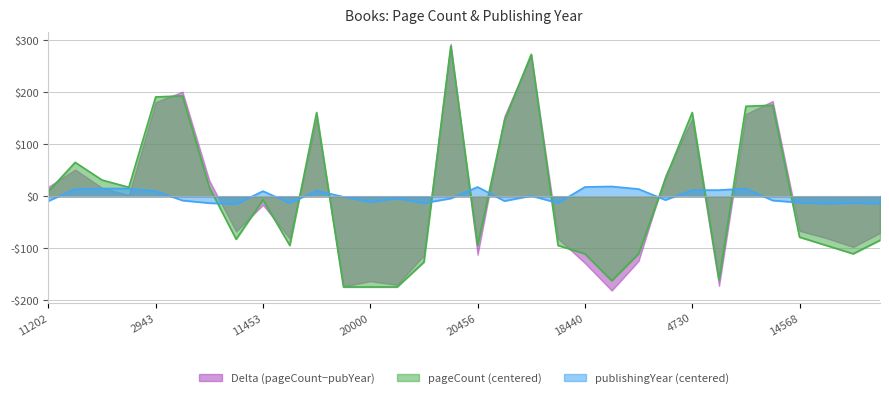

True or false: publishingYear and pageCount intersect in this chart.

True